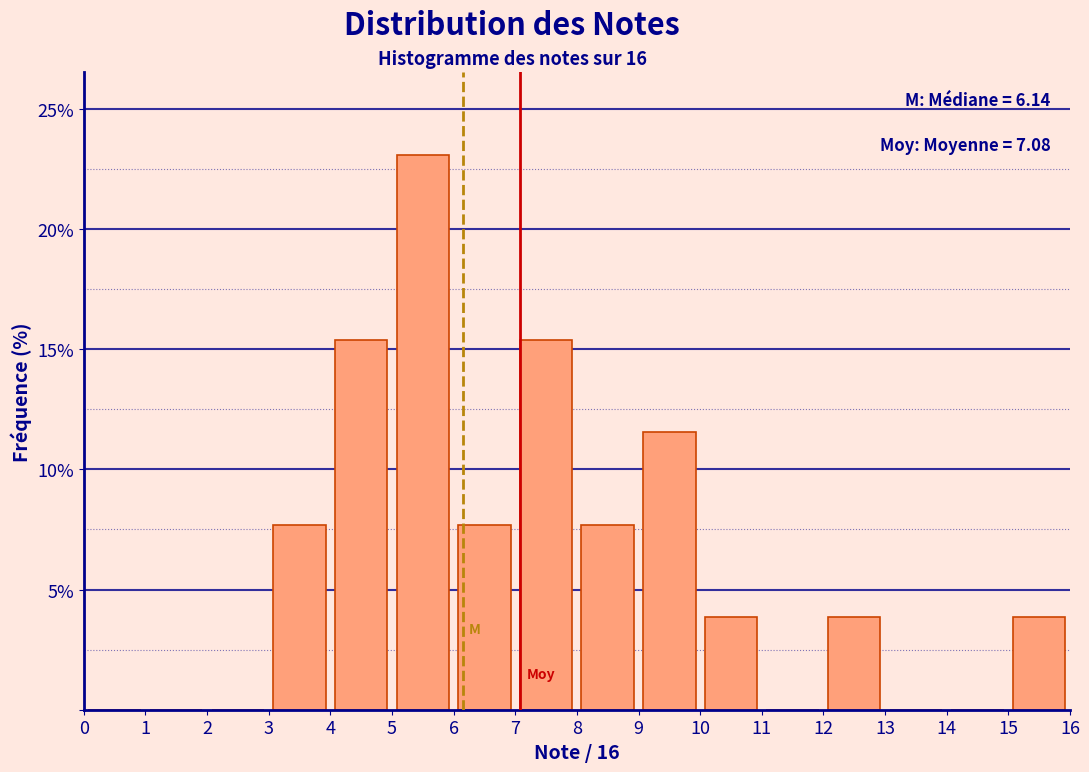

Over which range of the x-axis is the bar tallest?

5 to 6